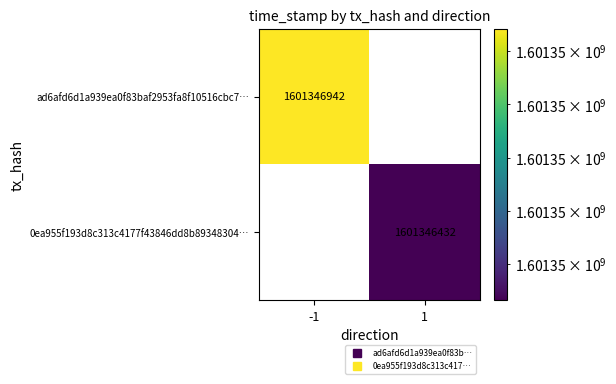

What is the total value across all series at -1?

1601346942